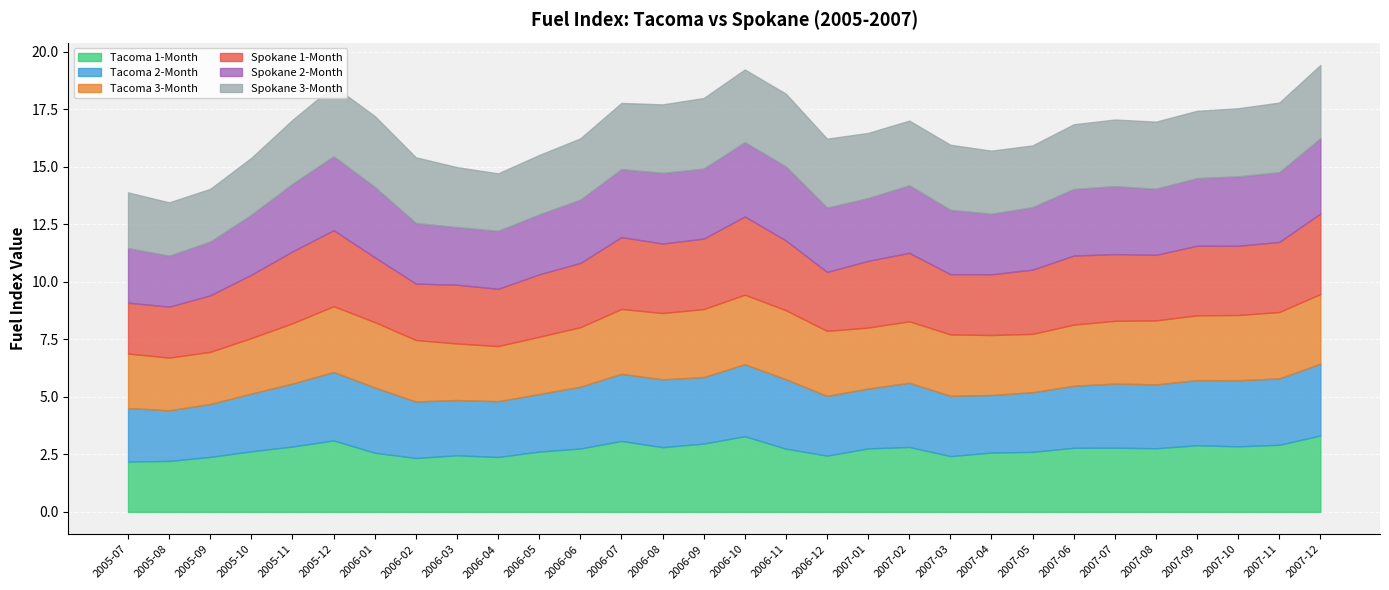

Rank the categories by Tacoma 2-Month value from lowest to highest.

2005-08, 2005-09, 2005-07, 2006-03, 2006-04, 2006-02, 2007-04, 2006-05, 2005-10, 2007-05, 2006-12, 2007-01, 2007-03, 2006-06, 2007-06, 2005-11, 2007-08, 2007-07, 2007-02, 2007-09, 2006-01, 2007-10, 2007-11, 2006-09, 2006-07, 2006-08, 2005-12, 2006-11, 2007-12, 2006-10